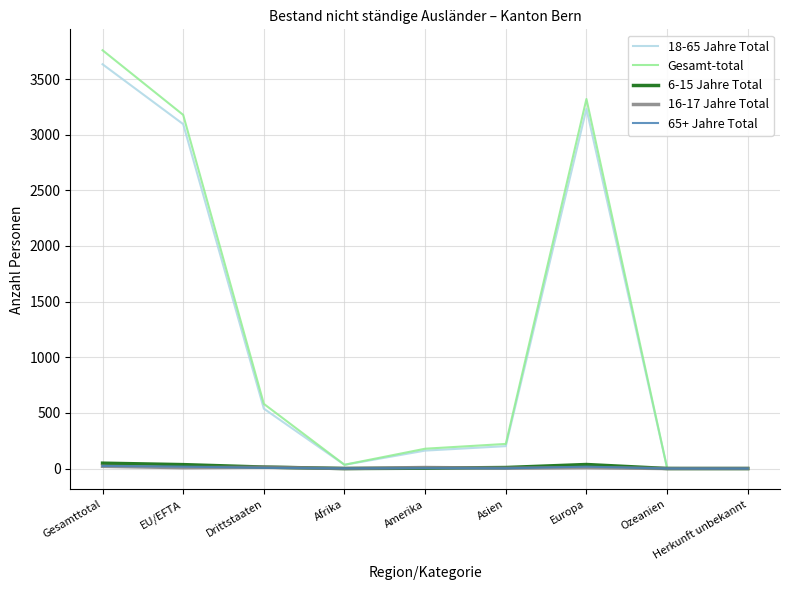

The value of Gesamt-total at EU/EFTA is 3178. True or false?

True